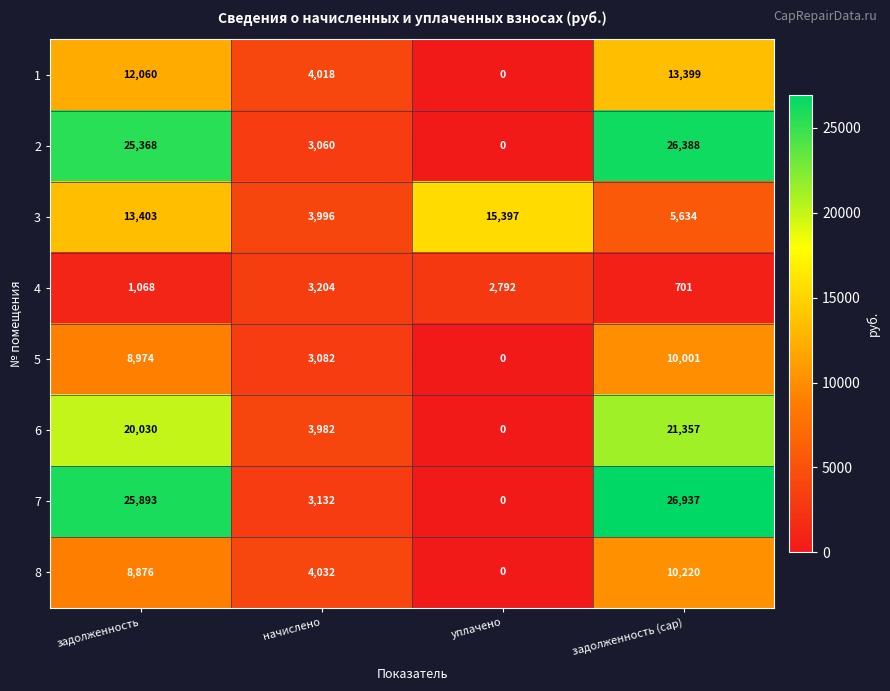

At which label is 6 closest to 10678?

начислено